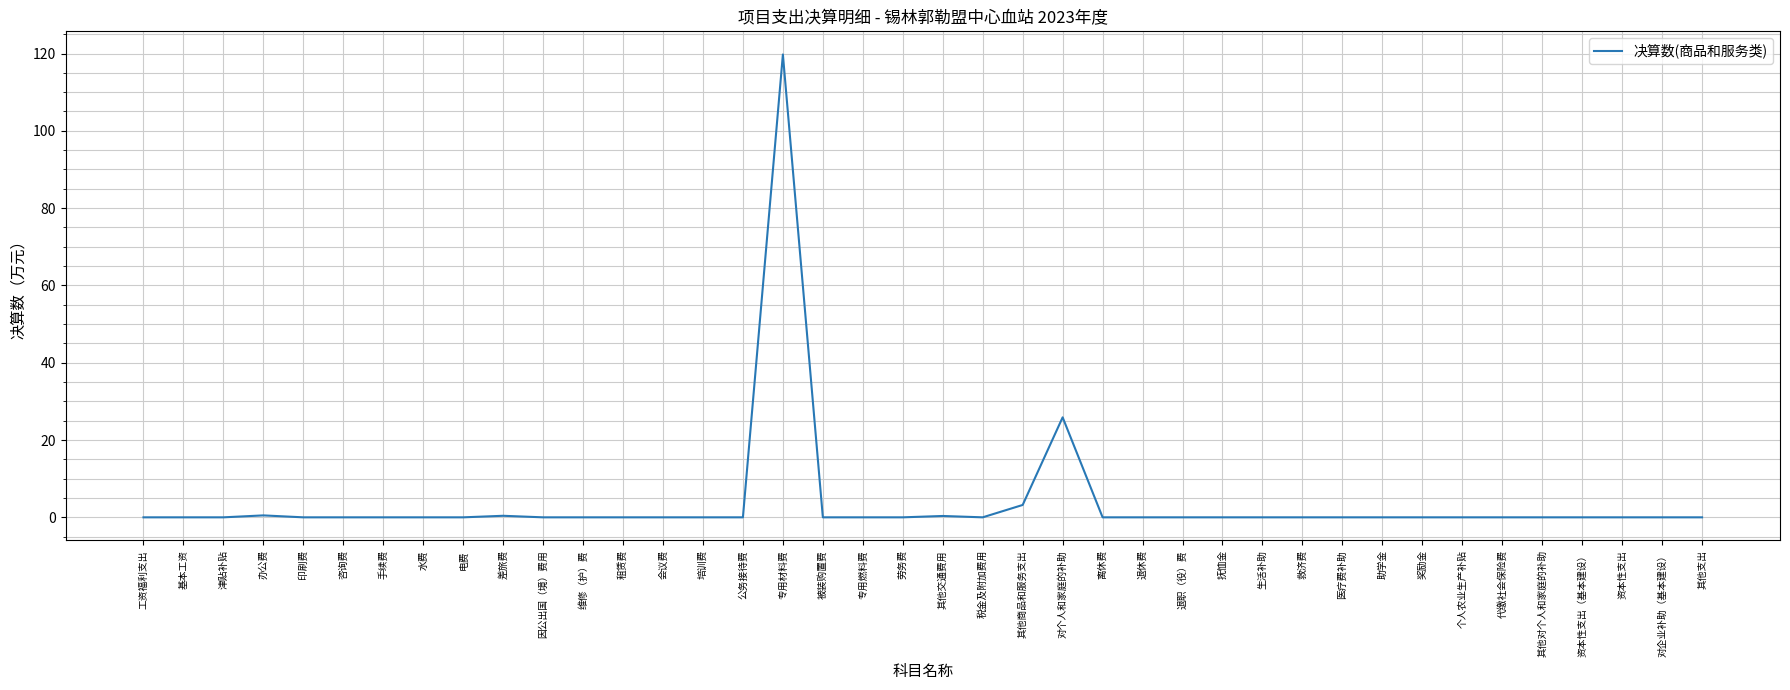

What position from the left is 津贴补贴?

3